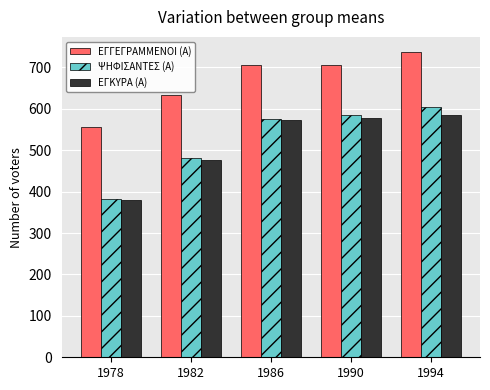

What is the average value of the ΕΓΚΥΡΑ (Α) series?

519